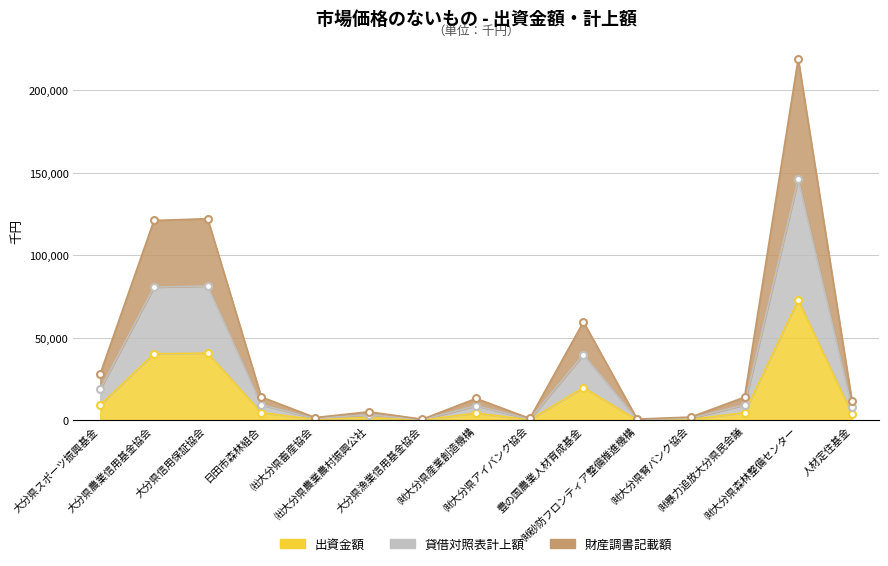

How many data points does each series have?

15